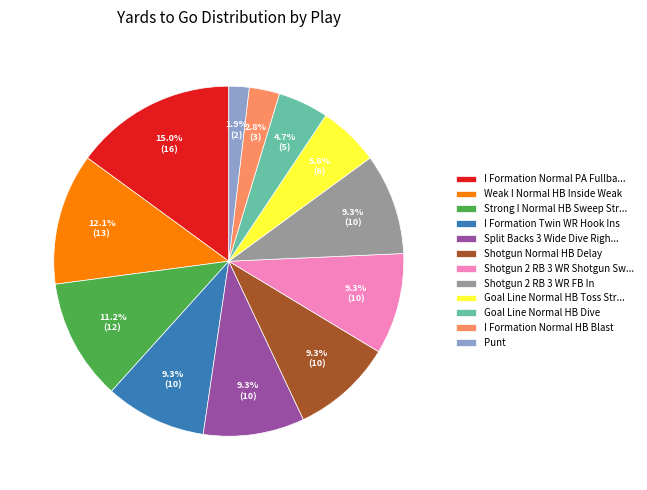

How much of the chart is everything except Shotgun 2 RB 3 WR FB In?

90.7%